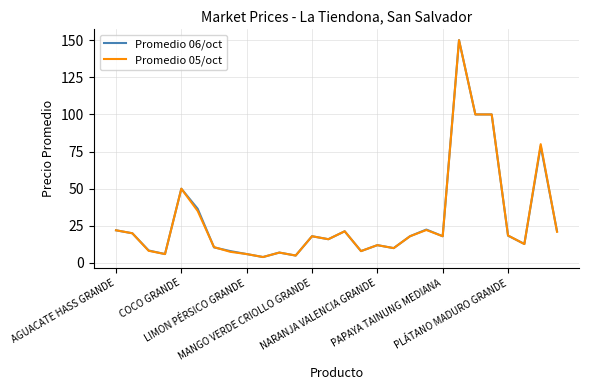

What is the lowest value of the Promedio 06/oct series?

4.0